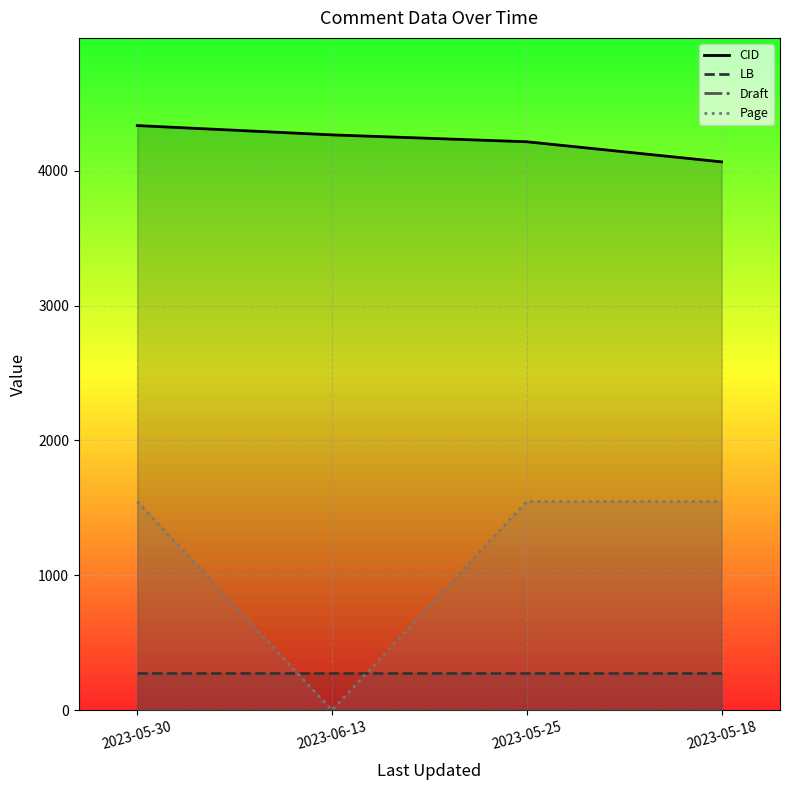

Reading left to right, extract all data points from this chart.

CID: 2023-05-30=4334	2023-06-13=4265	2023-05-25=4214	2023-05-18=4065
LB: 2023-05-30=273	2023-06-13=273	2023-05-25=273	2023-05-18=273
Draft: 2023-05-30=3	2023-06-13=3	2023-05-25=3	2023-05-18=3
Page: 2023-05-30=1547	2023-06-13=0	2023-05-25=1547	2023-05-18=1547